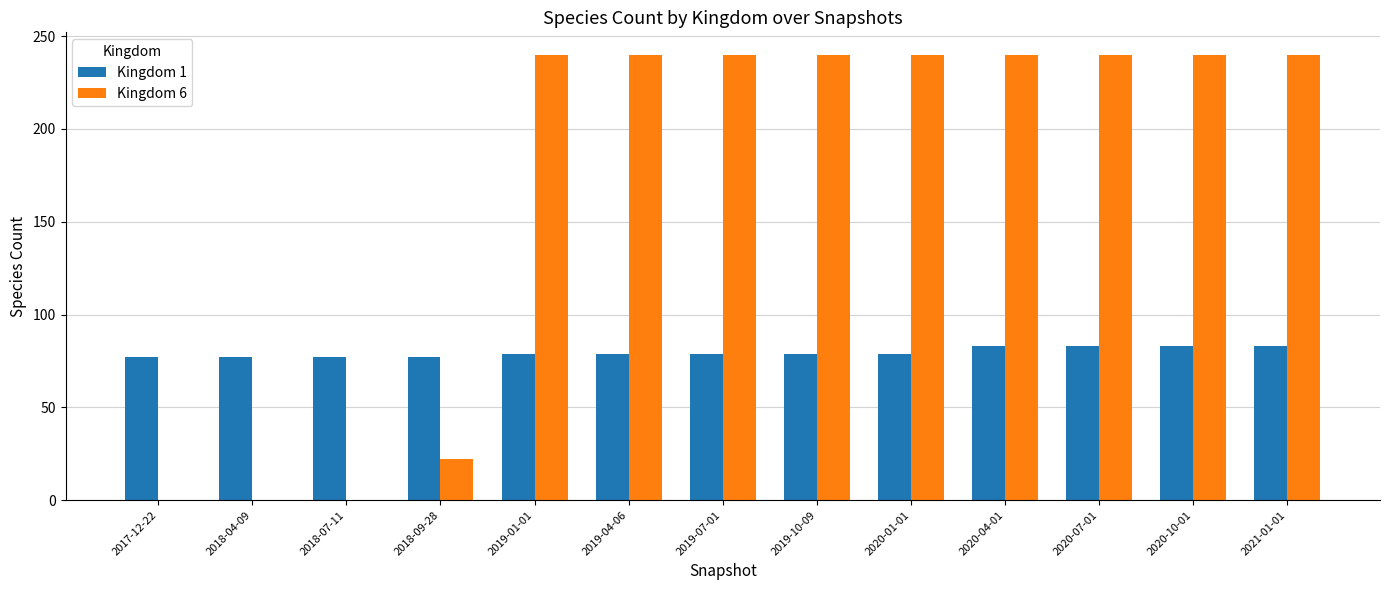

How many groups of bars are there?

13